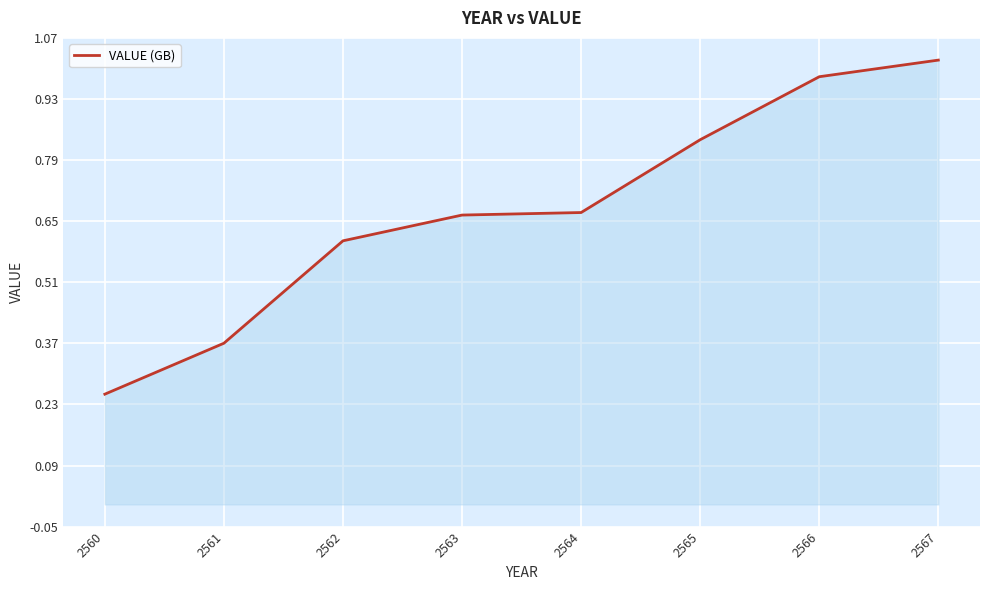

The chart shows a value of 0.4 at 2564. True or false?

False